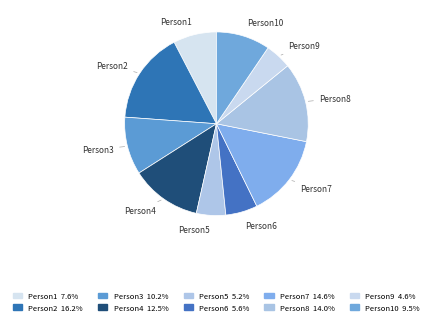

Do Person9 and Person1 together represent more than half of the pie?

No